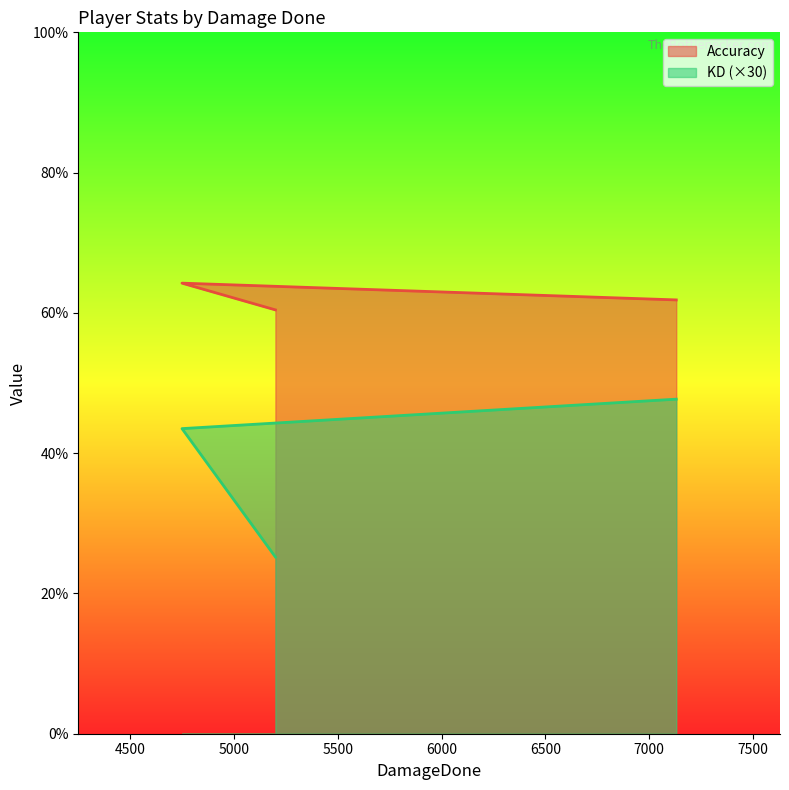

Where does the Accuracy series first go above 61?

7131